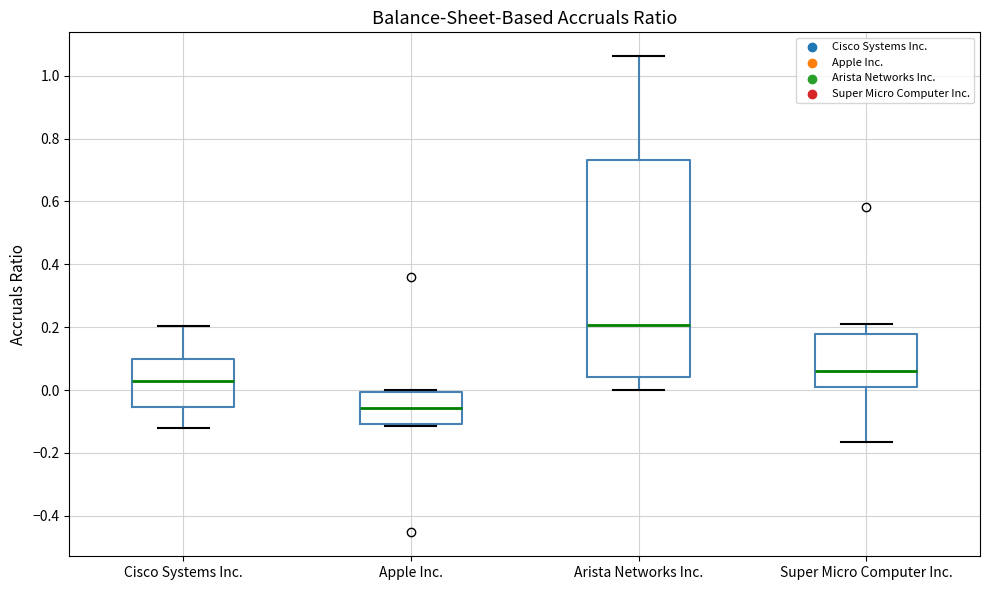

Which box has the highest median line?

Arista Networks Inc.